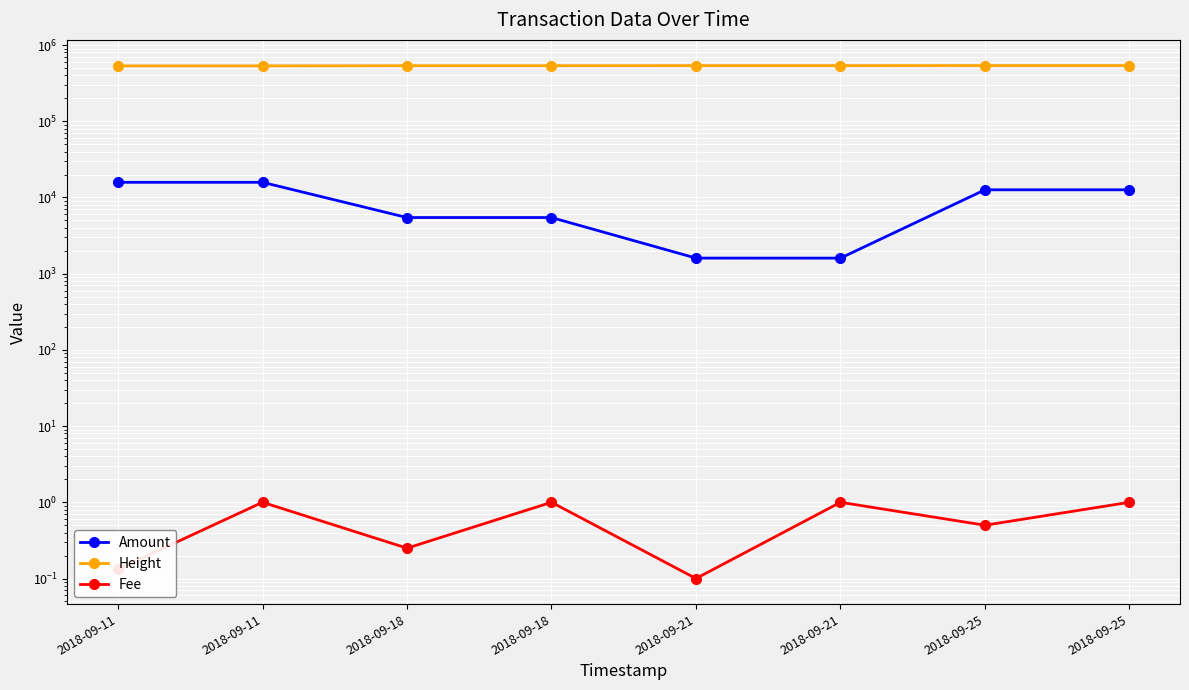

Reading left to right, transcribe all the data shown in this chart.

Amount: 2018-09-11=15800.0	2018-09-11=15799.0	2018-09-18=5450.0	2018-09-18=5449.0	2018-09-21=1600.0	2018-09-21=1599.0	2018-09-25=12600.0	2018-09-25=12599.0
Height: 2018-09-11=532966.0	2018-09-11=532972.0	2018-09-18=535587.0	2018-09-18=535588.0	2018-09-21=536773.0	2018-09-21=536774.0	2018-09-25=538105.0	2018-09-25=538113.0
Fee: 2018-09-11=0.1	2018-09-11=1.0	2018-09-18=0.2	2018-09-18=1.0	2018-09-21=0.1	2018-09-21=1.0	2018-09-25=0.5	2018-09-25=1.0